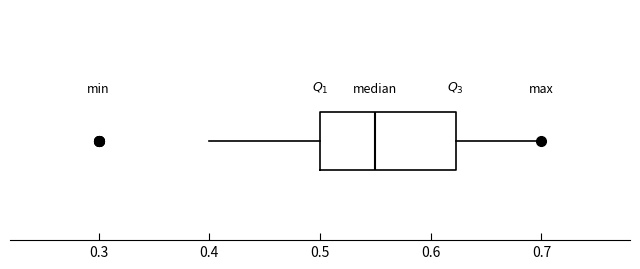

Where does the right whisker of the box end on the x-axis? The values are not printed on the chart, so give them approximately, as read against the axis.

0.70